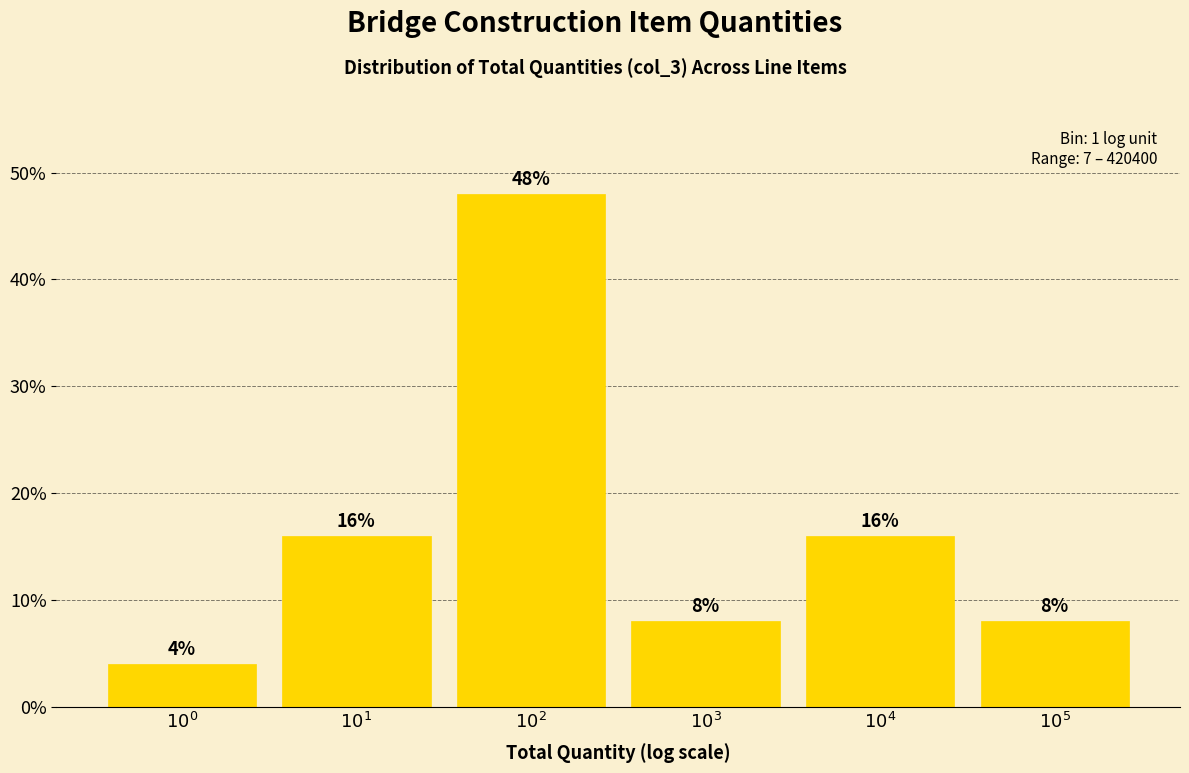

Reading left to right, list all the values displayed in this chart.

4	16	48	8	16	8